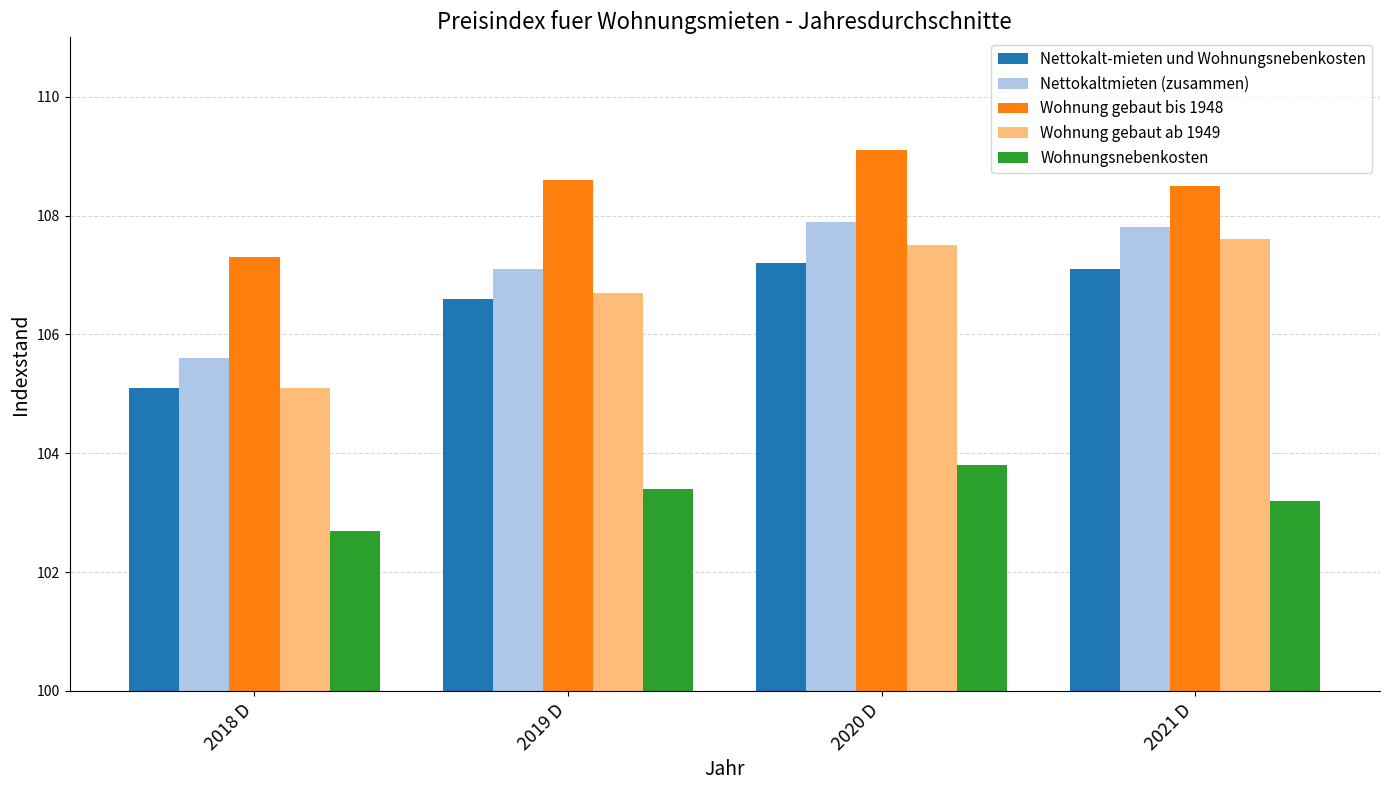

What is the minimum value shown in the chart?

102.7